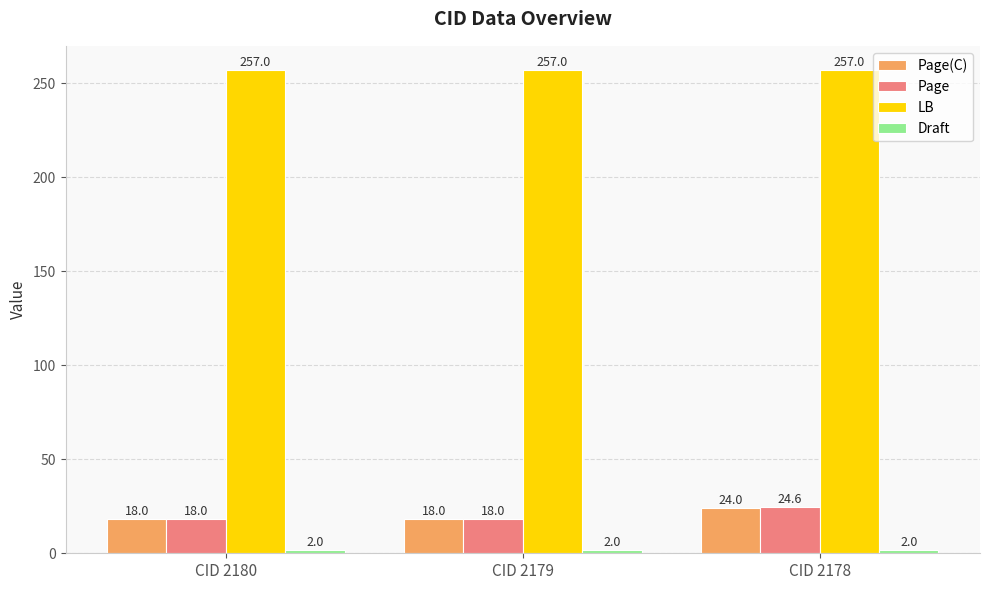

At how many categories does at least one series exceed 63?

3